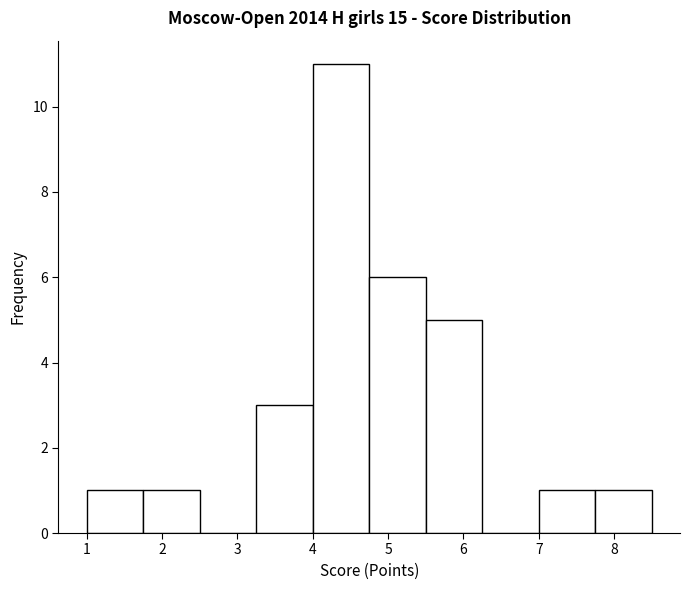

Reading left to right, list every bar in this chart as the range it spans on the x-axis followed by its height. Neither the bar edges nor the heights are printed on the chart, so give them approximately, as read against the axes.

1.00 to 1.75: 1
1.75 to 2.50: 1
2.50 to 3.25: 0
3.25 to 4.00: 3
4.00 to 4.75: 11
4.75 to 5.50: 6
5.50 to 6.25: 5
6.25 to 7.00: 0
7.00 to 7.75: 1
7.75 to 8.50: 1